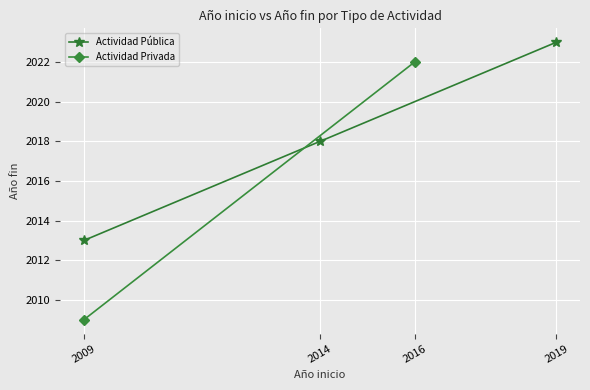

At which label does Actividad Pública reach its peak?

2019